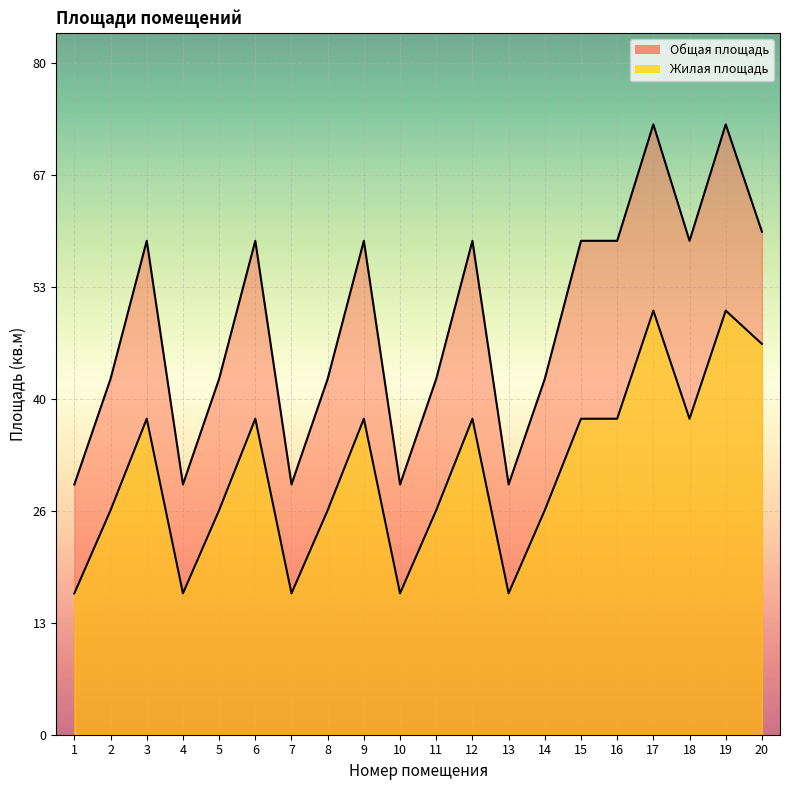

True or false: Жилая площадь and Общая площадь intersect in this chart.

False